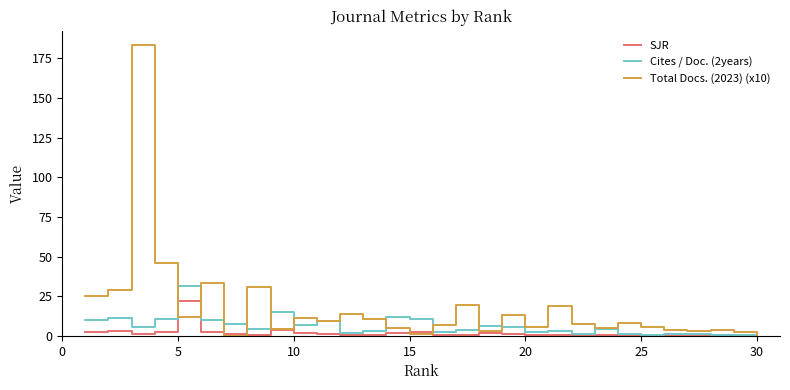

List the series in order of their peak value, lowest first.

SJR, Cites / Doc. (2years), Total Docs. (2023) (x10)